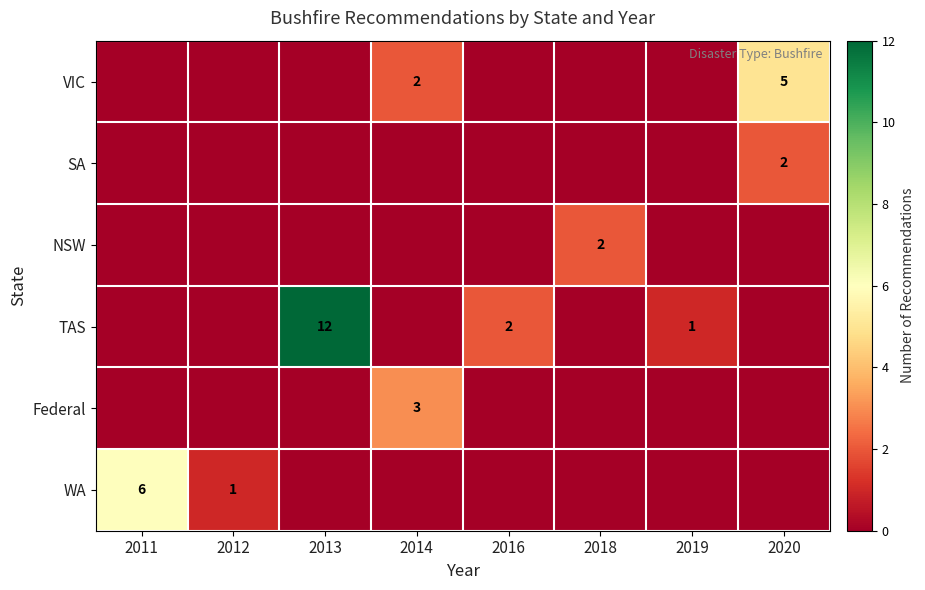

The value of SA at 2020 is 2. True or false?

True